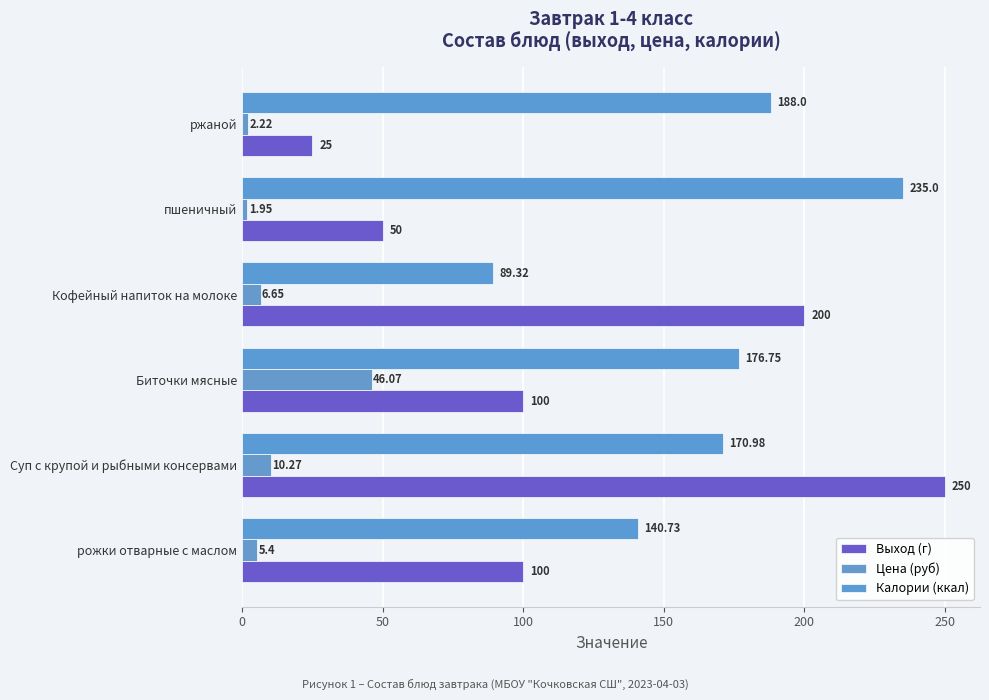

Rank the series by their average value, from lowest to highest.

Цена (руб), Выход (г), Калории (ккал)